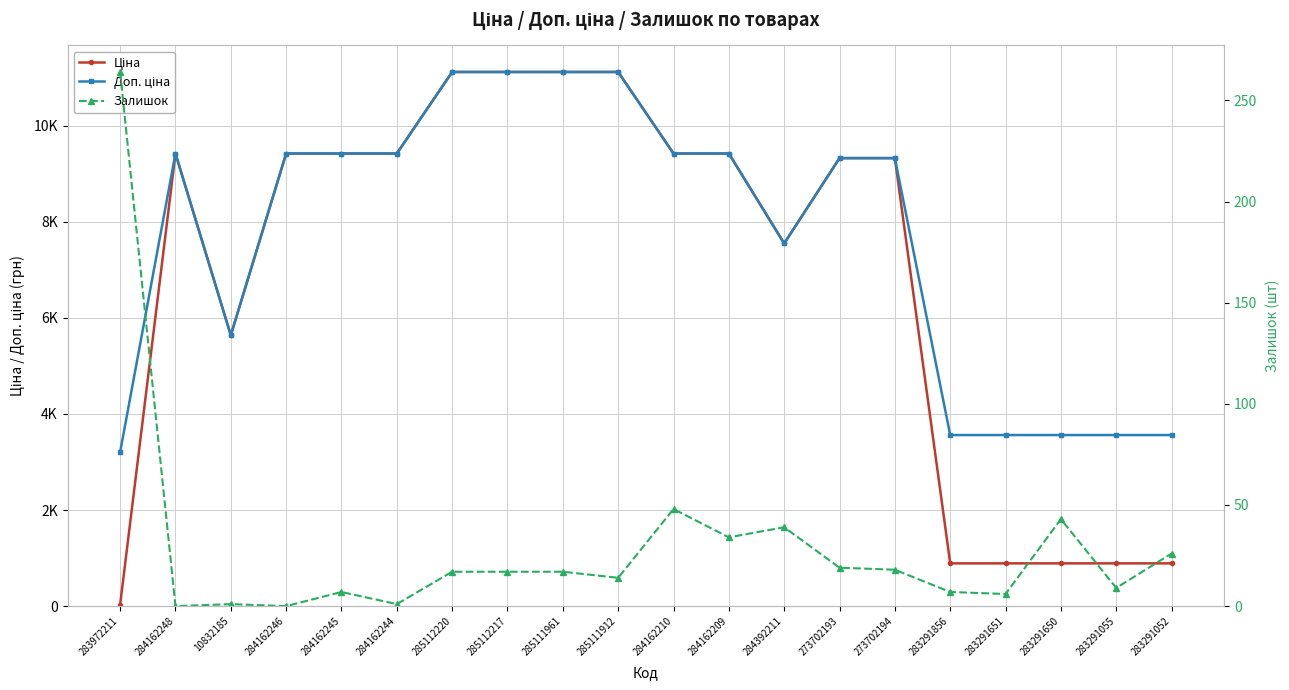

True or false: Ціна has a value of 7933.4 at 10832185.

False